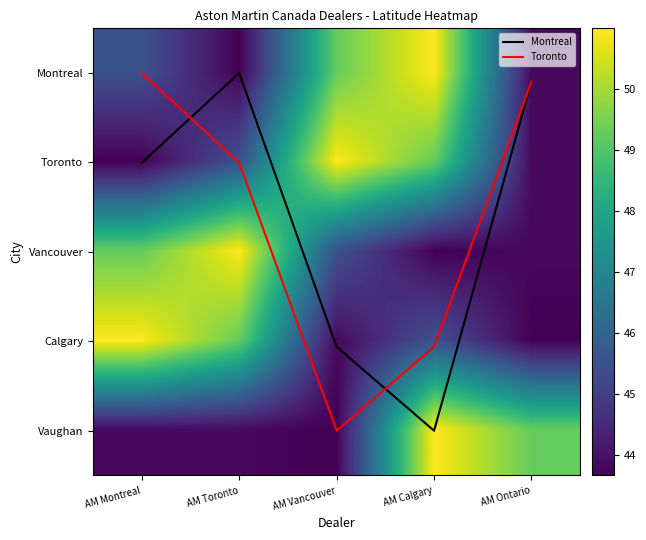

At how many categories does at least one series exceed 32?

5